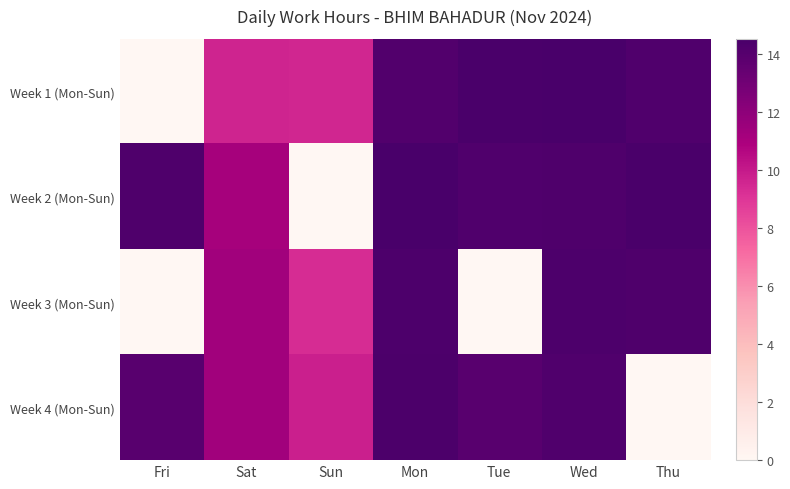

At which category is the sum across all series the highest?

Mon